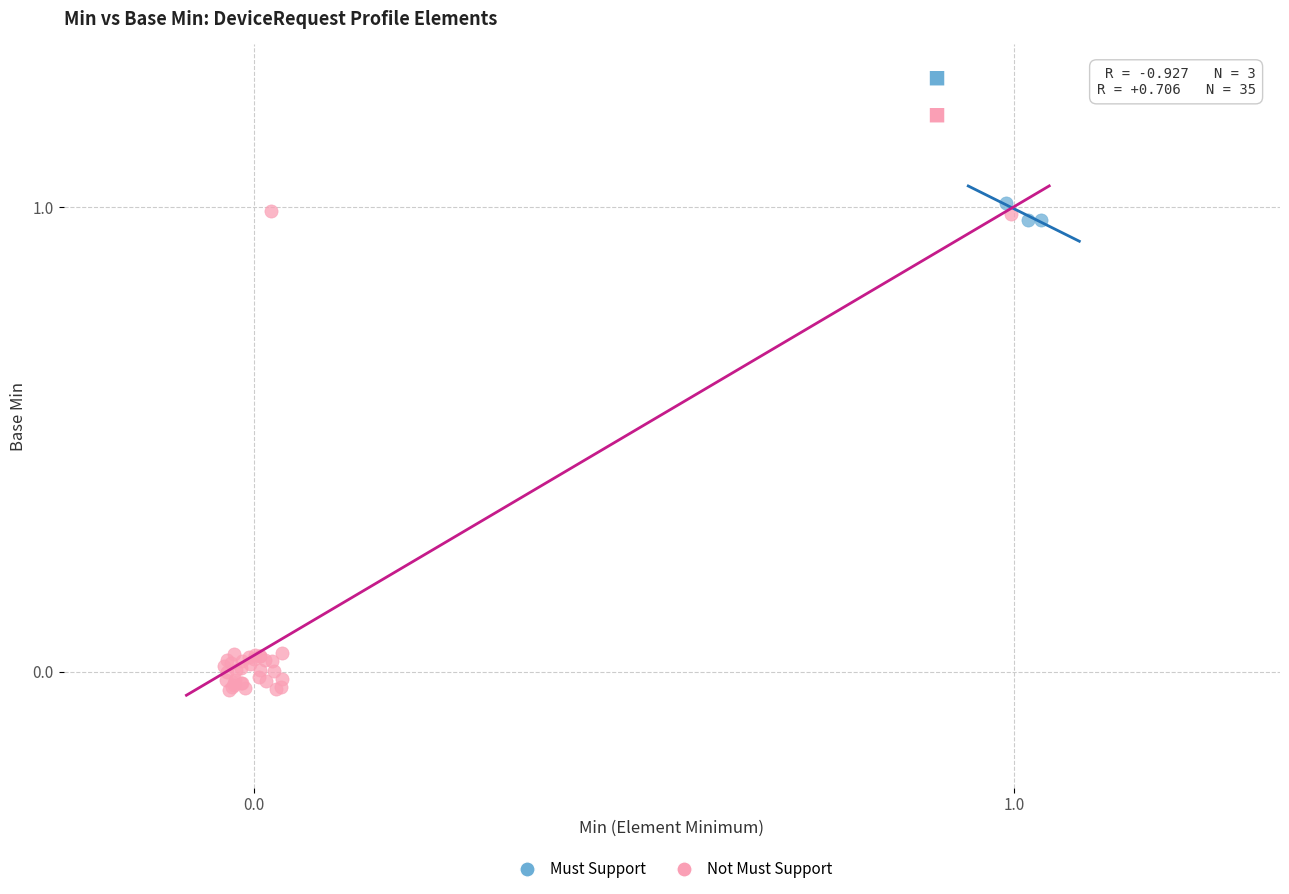

Which series reaches the maximum Y coordinate?

Must Support